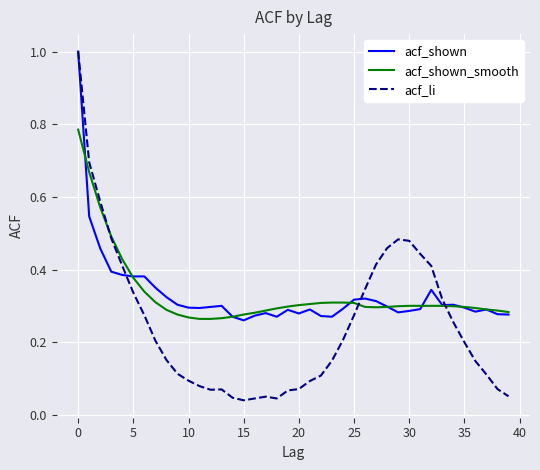

Which series has the largest range (max minus min)?

acf_li